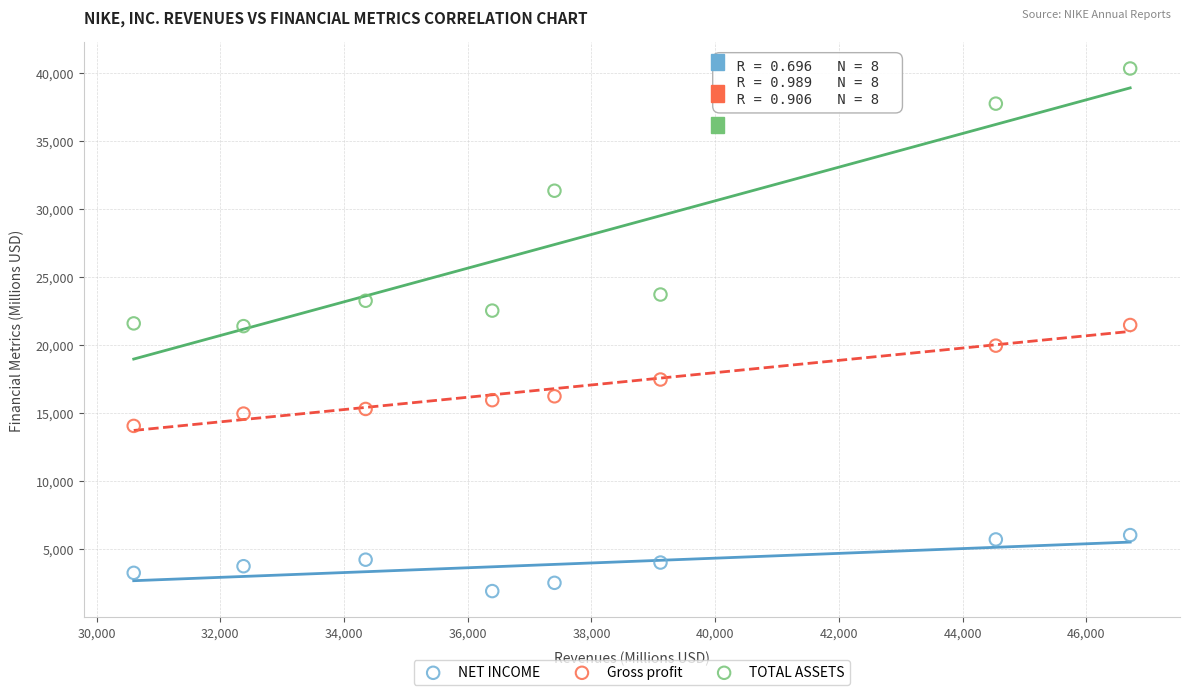

Across all data points, what is the range of Y values (max minus min)?

38388